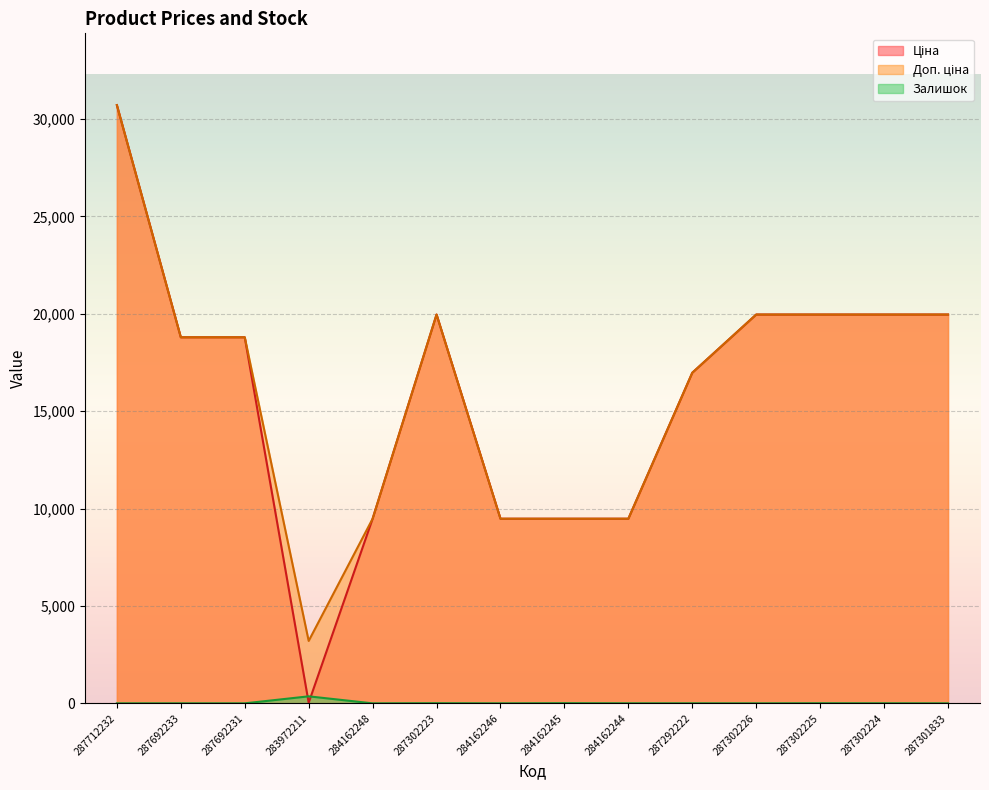

Reading right to left, transcribe all the data shown in this chart.

Ціна: 19964.2	19964.2	19964.2	19964.2	16976.3	9480.1	9480.1	9480.1	19964.2	9480.1	32.0	18796.8	18796.8	30717.1
Доп. ціна: 19964.2	19964.2	19964.2	19964.2	16976.3	9480.1	9480.1	9480.1	19964.2	9480.1	3205.0	18796.8	18796.8	30717.1
Залишок: 0.0	3.0	5.0	0.0	2.0	2.0	8.0	0.0	7.0	0.0	360.0	0.0	0.0	0.0